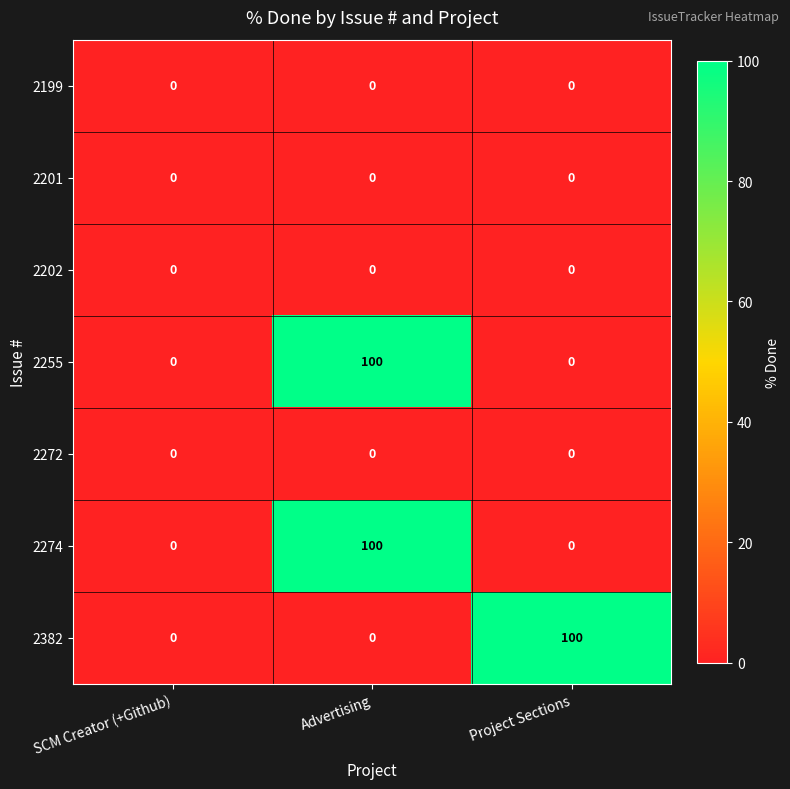

What is the sum of all 2274 values?

100